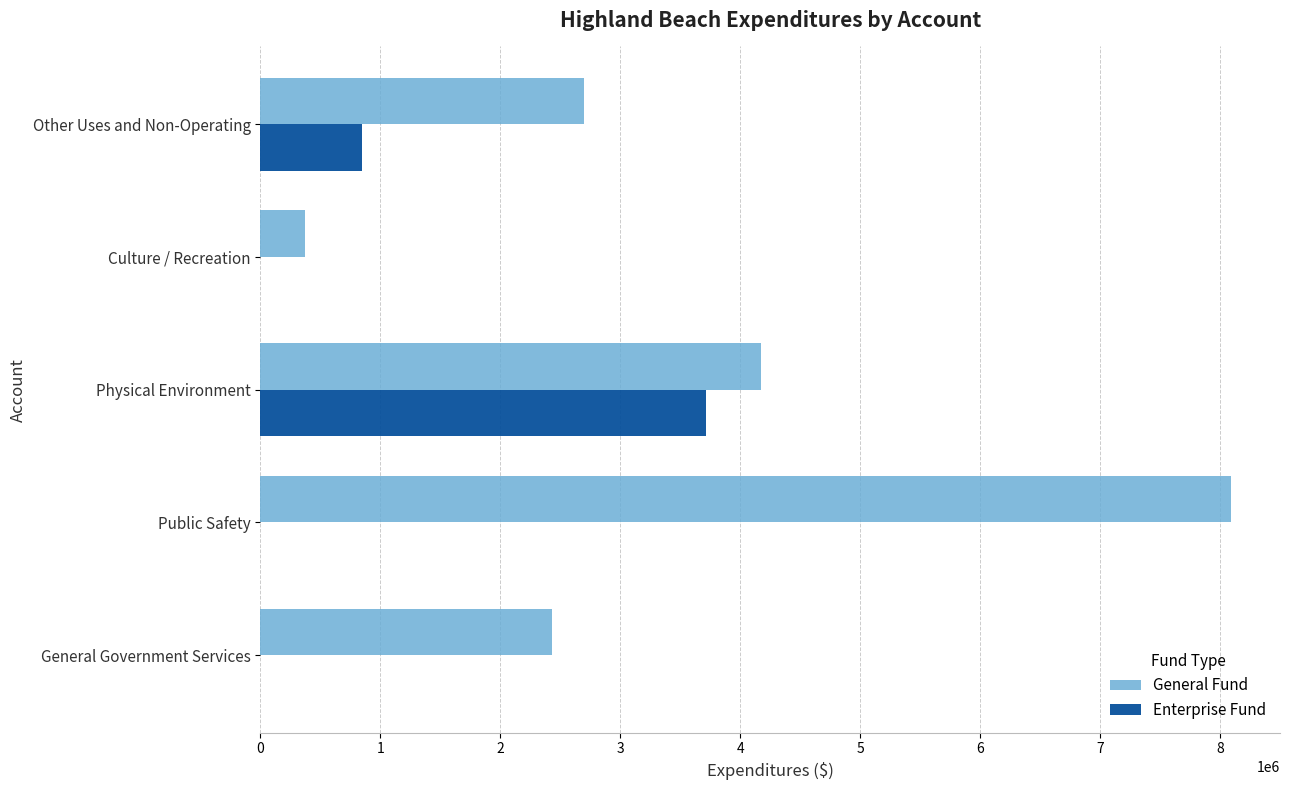

Is the value of Enterprise Fund at General Government Services greater than the value of General Fund at General Government Services?

No